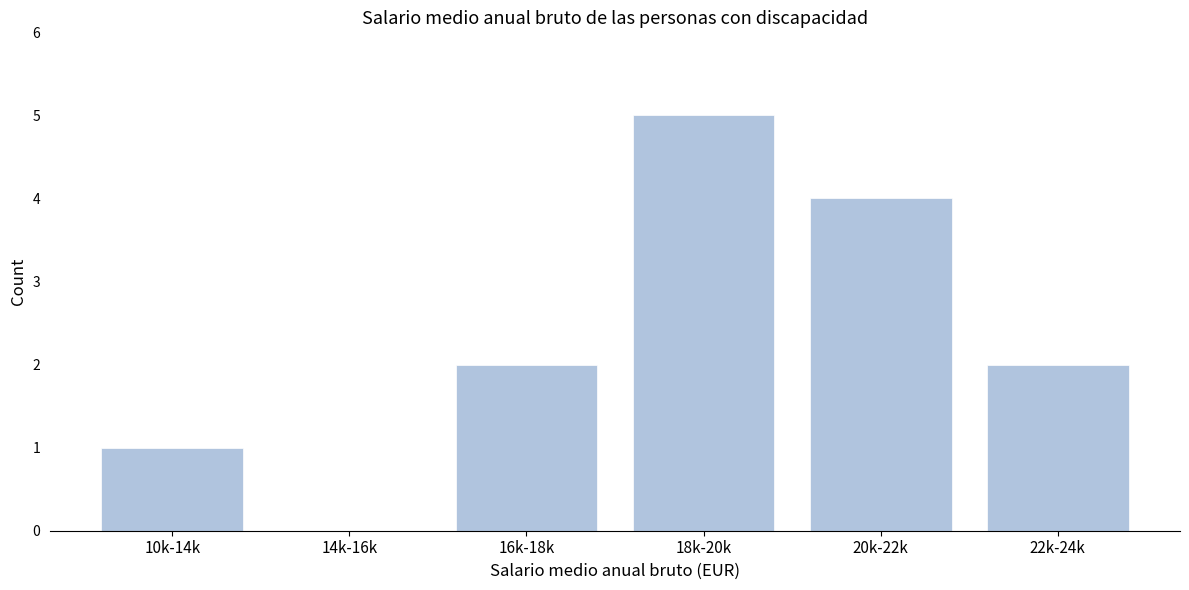

Reading left to right, transcribe all the data shown in this chart.

10k-14k=1	14k-16k=0	16k-18k=2	18k-20k=5	20k-22k=4	22k-24k=2